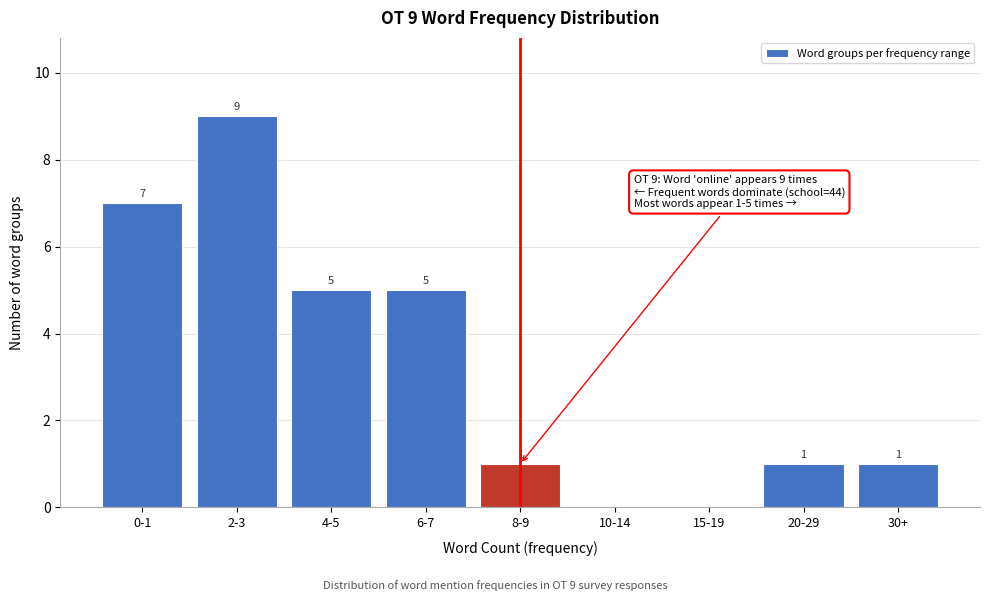

Reading left to right, what are all the values shown in this chart?

0-1=7	2-3=9	4-5=5	6-7=5	8-9=1	10-14=0	15-19=0	20-29=1	30+=1